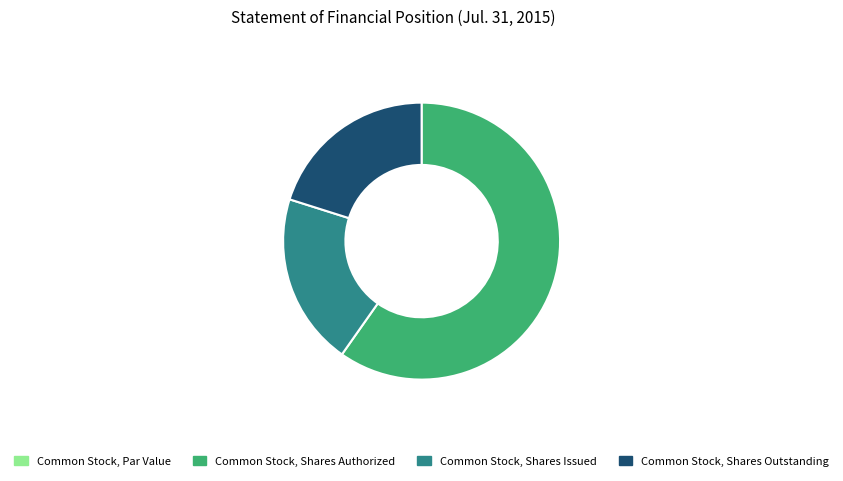

Which slice is the largest?

Common Stock, Shares Authorized